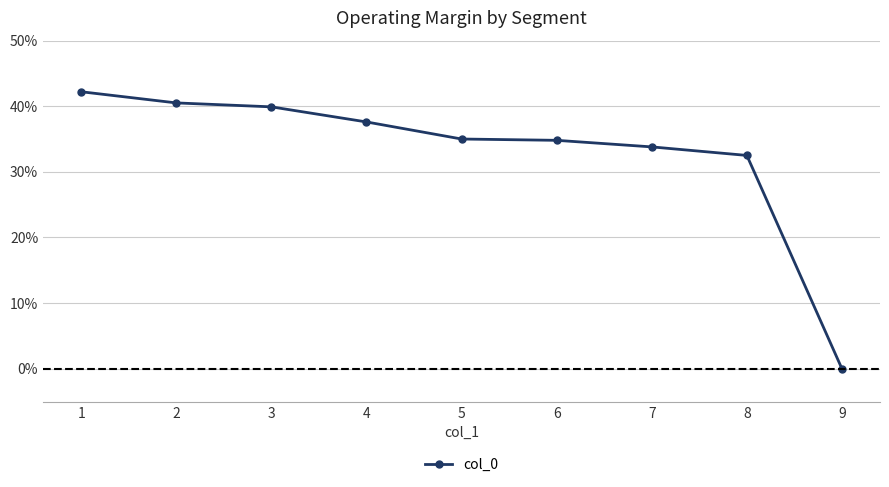

What is the maximum value shown in the chart?

42.2